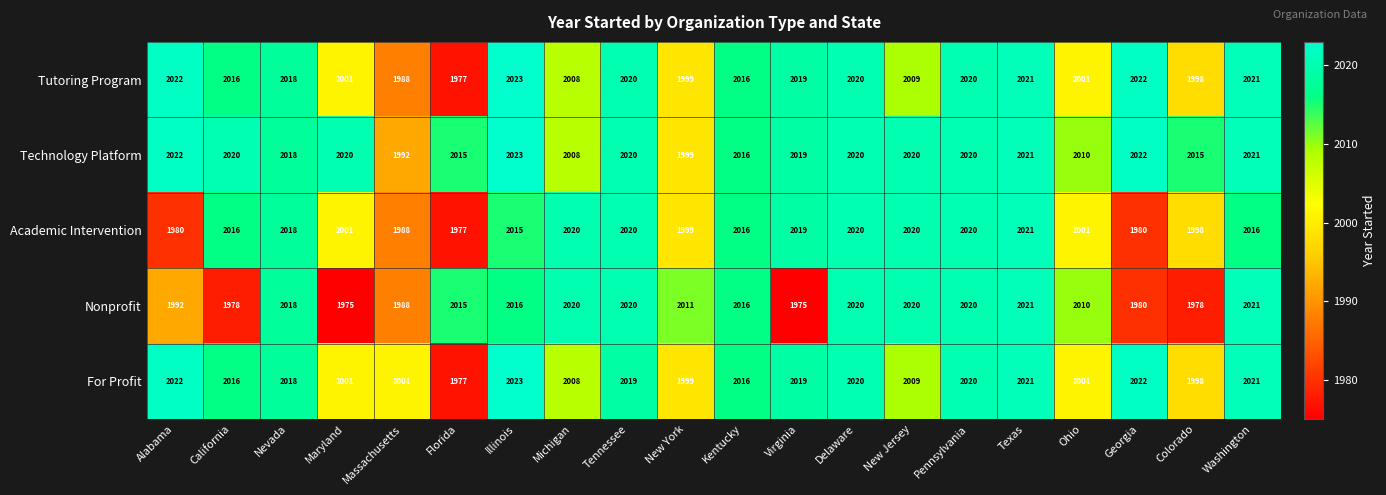

What is the sum of all Academic Intervention values?

40145